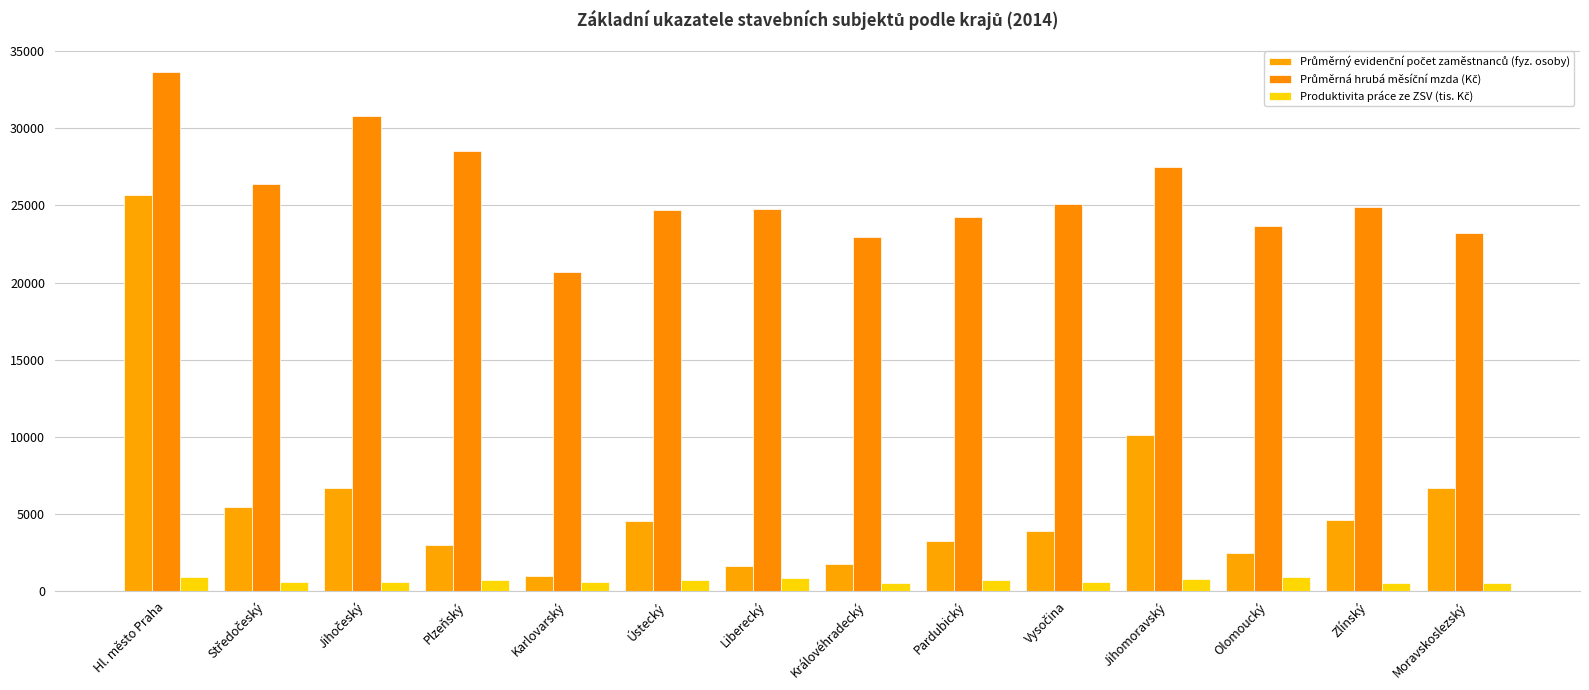

At which label does Produktivita práce ze ZSV (tis. Kč) reach its peak?

Olomoucký